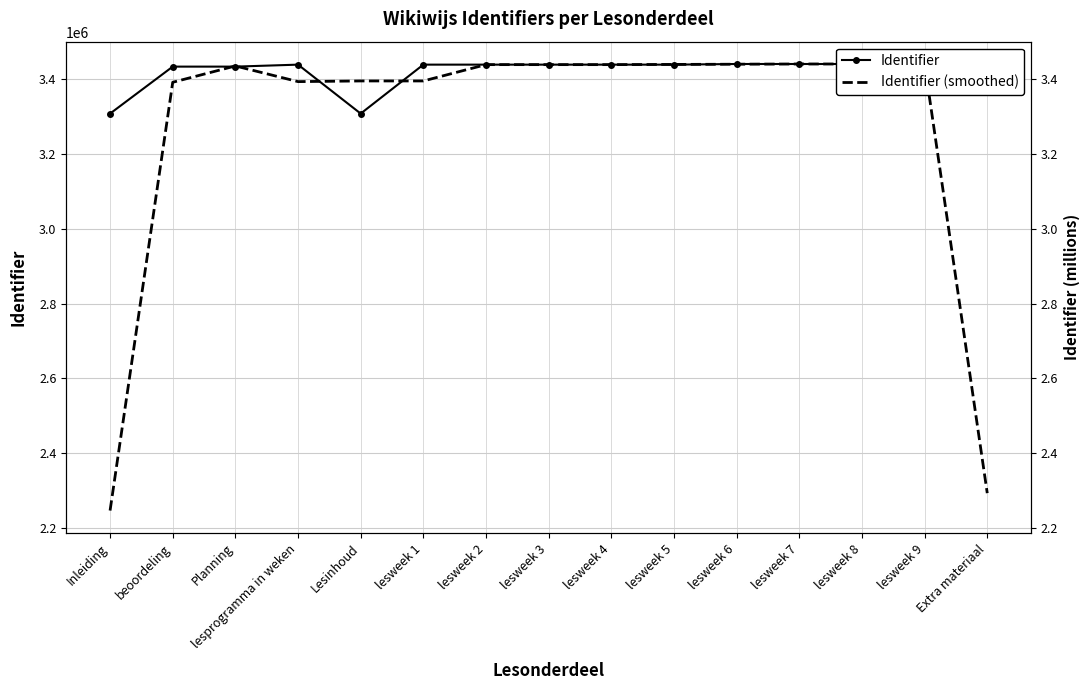

How many interior local peaks does the Identifier series have?

1